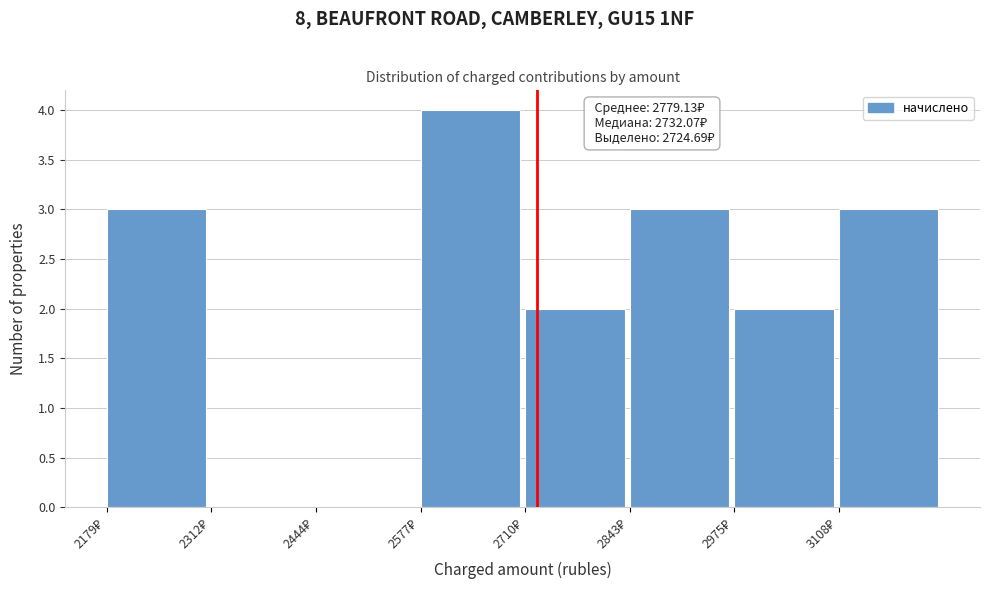

Over which range of the x-axis is the bar tallest?

2580 to 2700